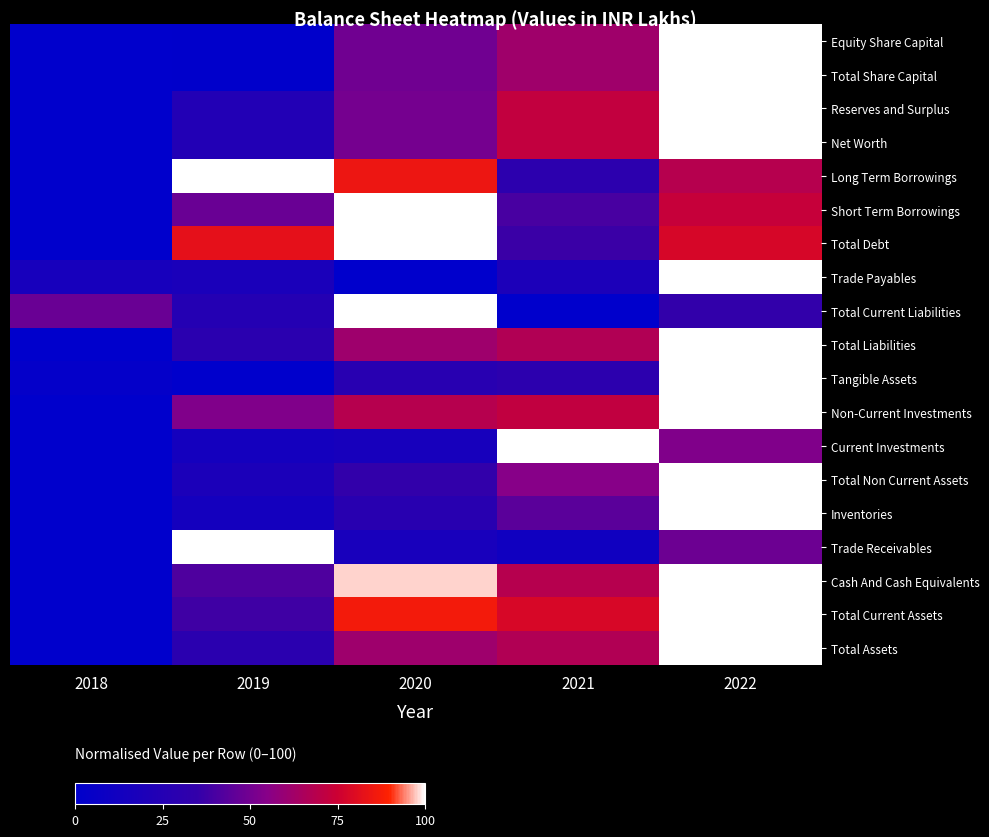

Reading left to right, transcribe all the data shown in this chart.

Equity Share Capital: 2018=0.0	2019=0.5	2020=49.5	2021=62.0	2022=100.0
Total Share Capital: 2018=0.0	2019=0.5	2020=49.5	2021=62.0	2022=100.0
Reserves and Surplus: 2018=0.0	2019=23.6	2020=50.7	2021=72.3	2022=100.0
Net Worth: 2018=0.0	2019=23.6	2020=50.7	2021=72.2	2022=100.0
Long Term Borrowings: 2018=0.0	2019=100.0	2020=84.4	2021=30.8	2022=68.7
Short Term Borrowings: 2018=0.0	2019=47.9	2020=100.0	2021=40.2	2022=73.1
Total Debt: 2018=0.0	2019=82.4	2020=100.0	2021=36.9	2022=78.0
Trade Payables: 2018=16.1	2019=18.4	2020=0.0	2021=19.3	2022=100.0
Total Current Liabilities: 2018=48.0	2019=24.6	2020=100.0	2021=0.0	2022=34.4
Total Liabilities: 2018=0.0	2019=29.0	2020=61.7	2021=67.0	2022=100.0
Tangible Assets: 2018=2.9	2019=0.0	2020=27.6	2021=30.7	2022=100.0
Non-Current Investments: 2018=0.0	2019=53.4	2020=68.5	2021=71.7	2022=100.0
Current Investments: 2018=0.0	2019=14.1	2020=16.1	2021=100.0	2022=53.3
Total Non Current Assets: 2018=0.0	2019=19.0	2020=34.6	2021=54.8	2022=100.0
Inventories: 2018=0.0	2019=14.3	2020=27.8	2021=44.4	2022=100.0
Trade Receivables: 2018=0.0	2019=100.0	2020=16.8	2021=11.6	2022=48.5
Cash And Cash Equivalents: 2018=0.0	2019=41.4	2020=97.7	2021=68.4	2022=100.0
Total Current Assets: 2018=0.0	2019=38.1	2020=86.6	2021=78.3	2022=100.0
Total Assets: 2018=0.0	2019=29.0	2020=61.7	2021=67.0	2022=100.0